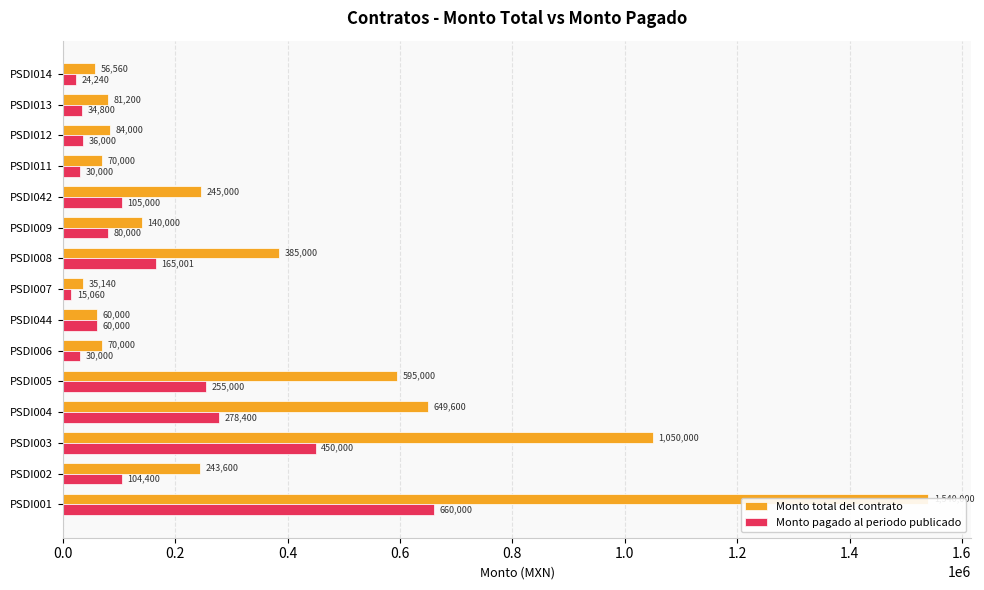

The Monto total del contrato series shows 561123.1 at PSDI008. True or false?

False